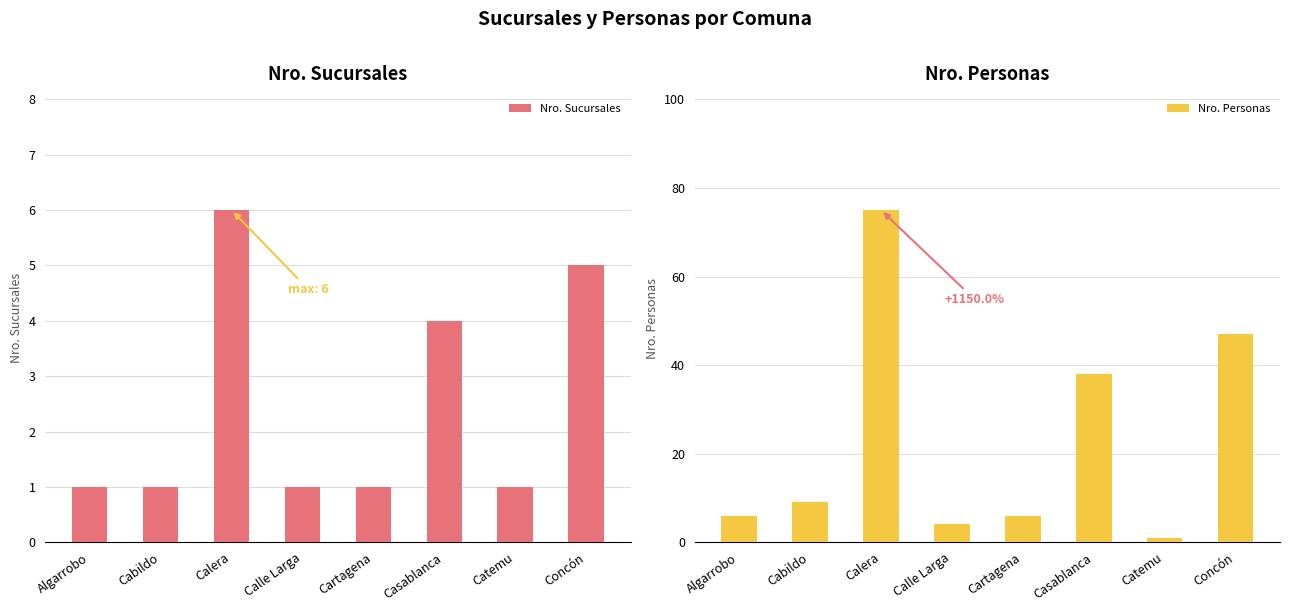

At Calera, list the series in order from largest to smallest.

Nro. Personas, Nro. Sucursales